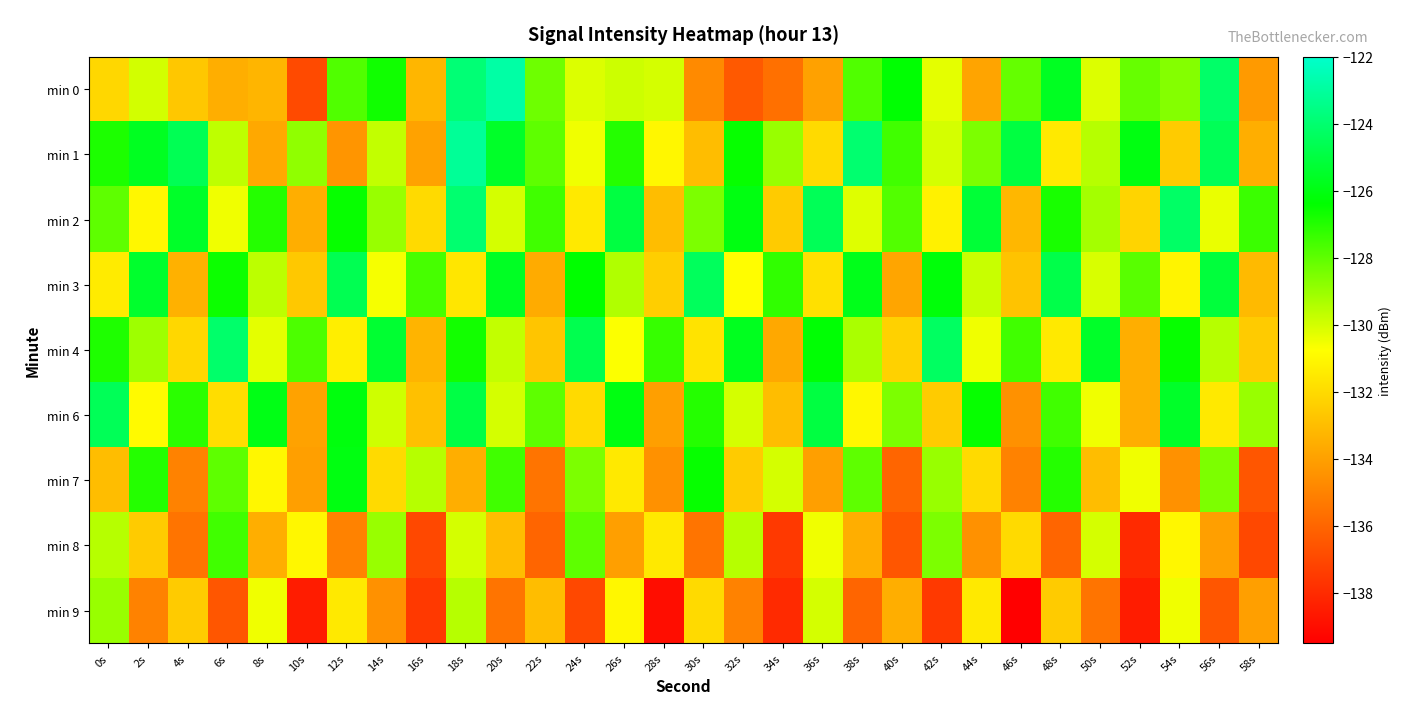

Which label corresponds to the smallest value in the chart?

46s